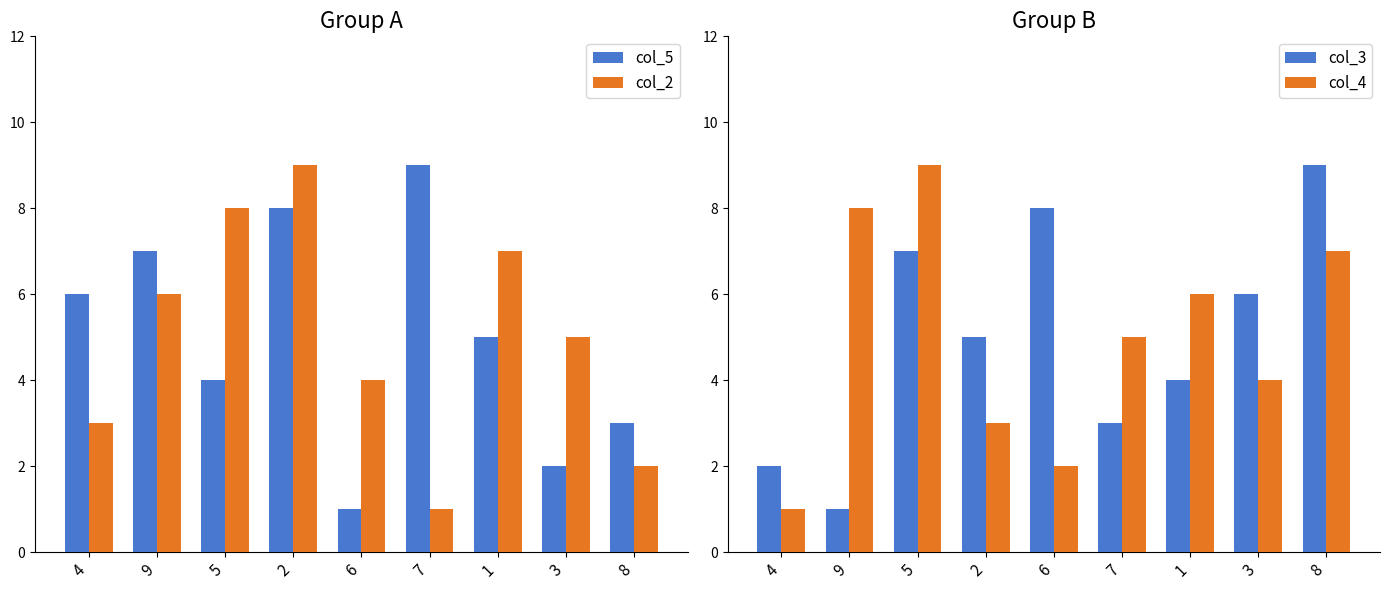

Which series has the largest range (max minus min)?

col_5